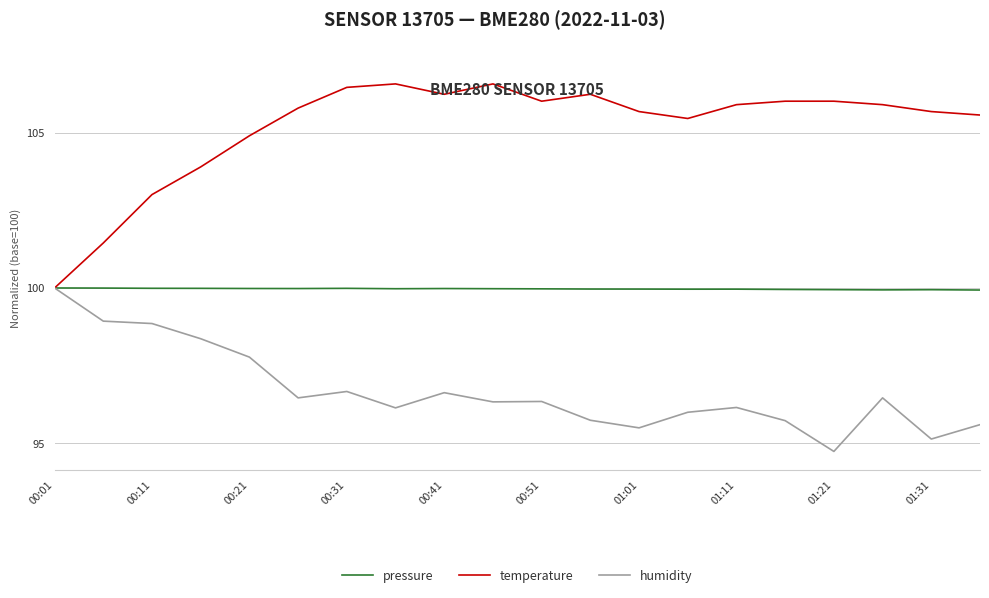

Which series has the largest total across all categories?

temperature